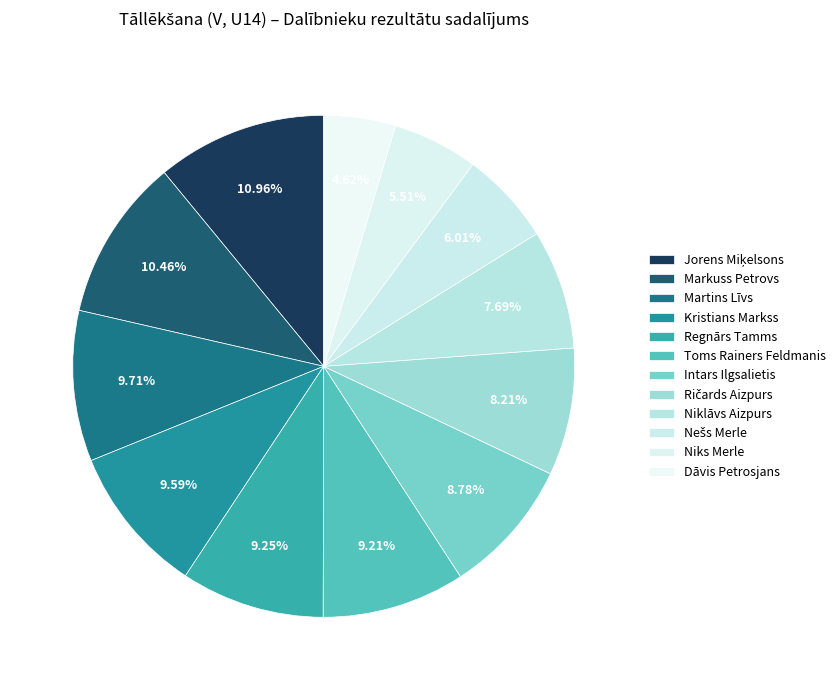

Count the number of slices in the pie.

12